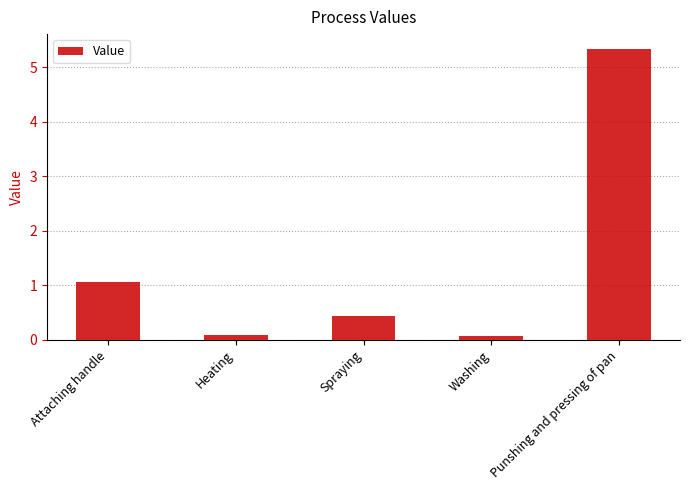

Between Spraying and Attaching handle, which is larger?

Attaching handle